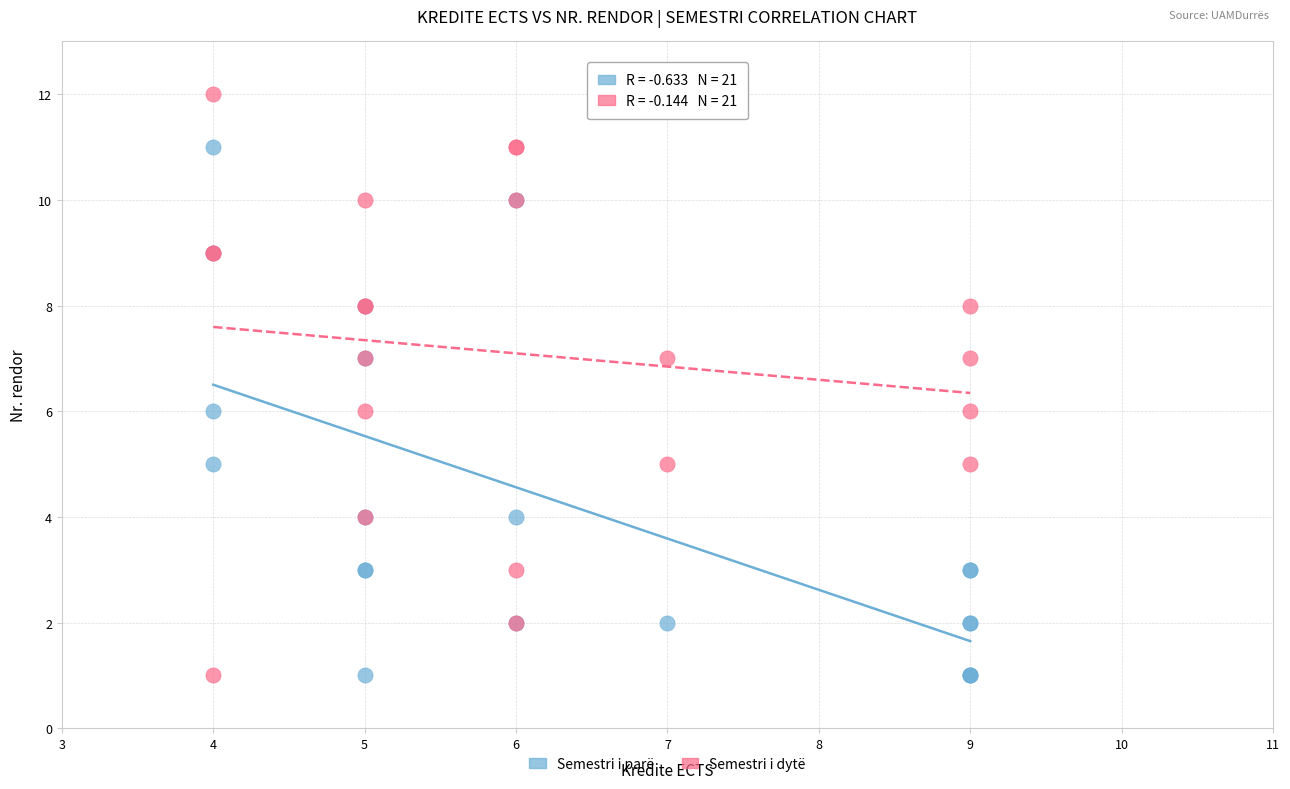

Which series reaches the maximum Y coordinate?

Semestri i dytë